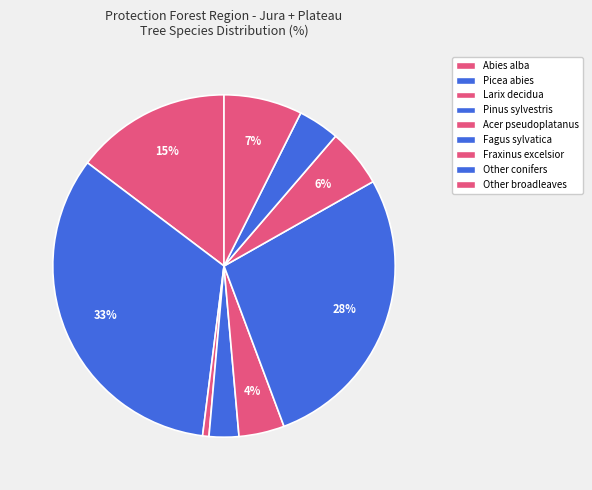

How many slices are in this pie chart?

9